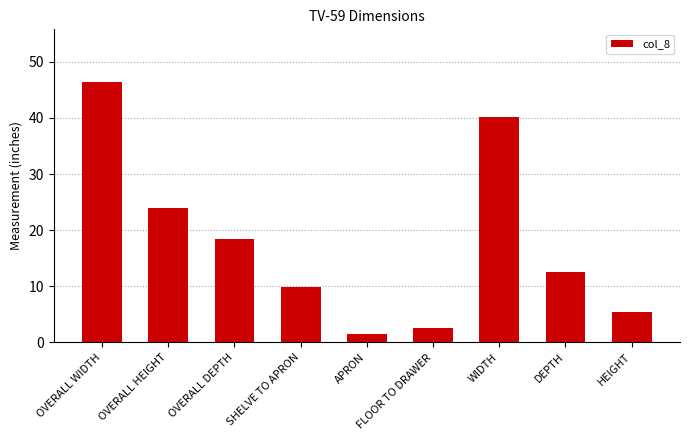

How many series are shown in this chart?

1